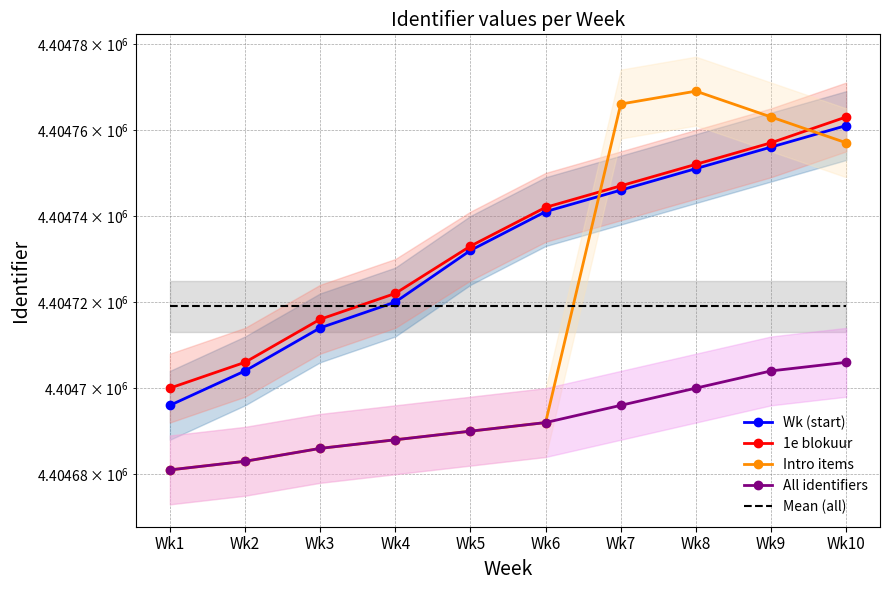

True or false: Intro items and All identifiers cross at least once.

False